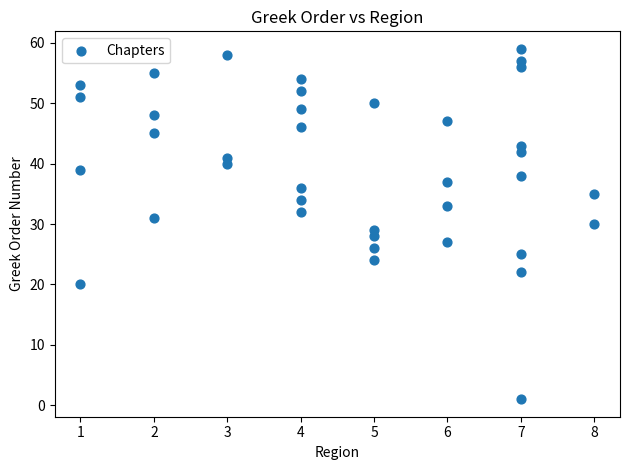

What is the range of X values (max minus min)?

7